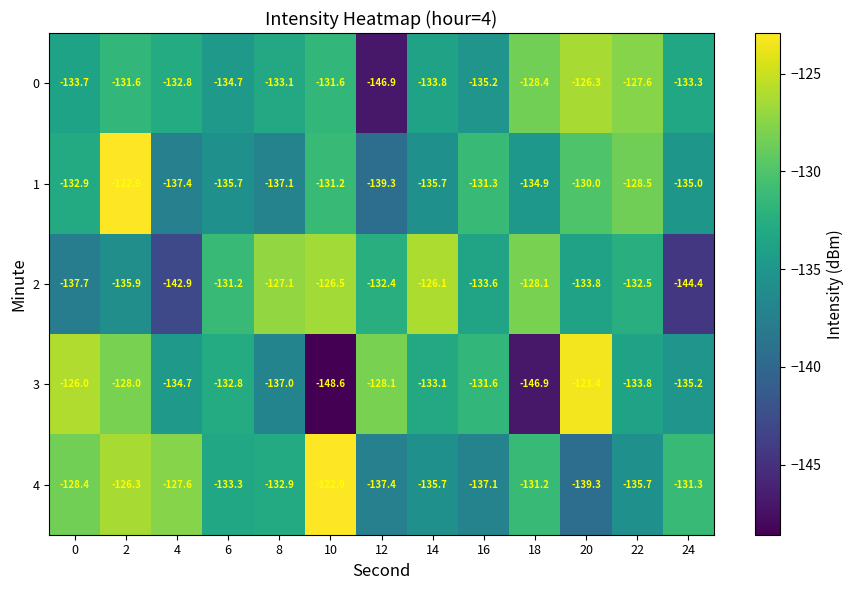

How many data points does each series have?

13